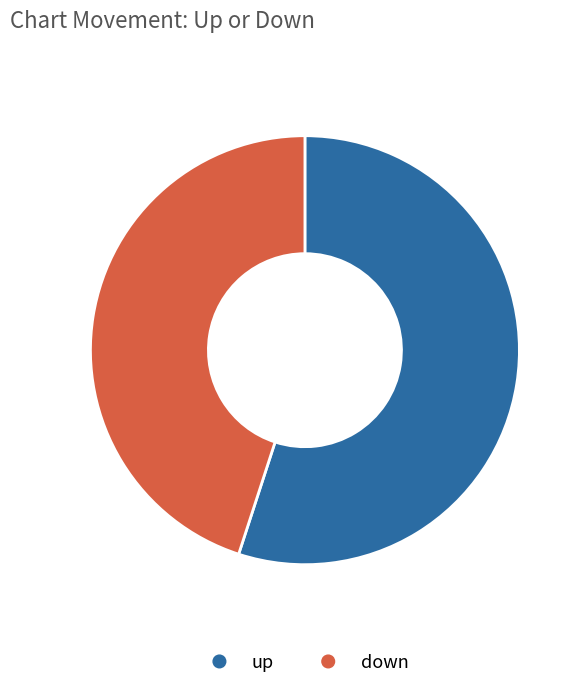

What is the ratio of the value at up to the value at down?

1.2